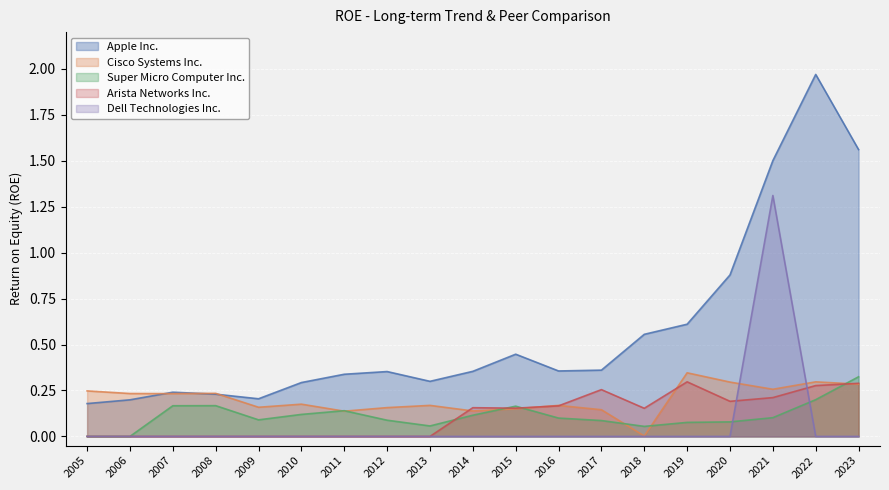

List the series in order of their peak value, highest first.

Apple Inc., Dell Technologies Inc., Cisco Systems Inc., Super Micro Computer Inc., Arista Networks Inc.